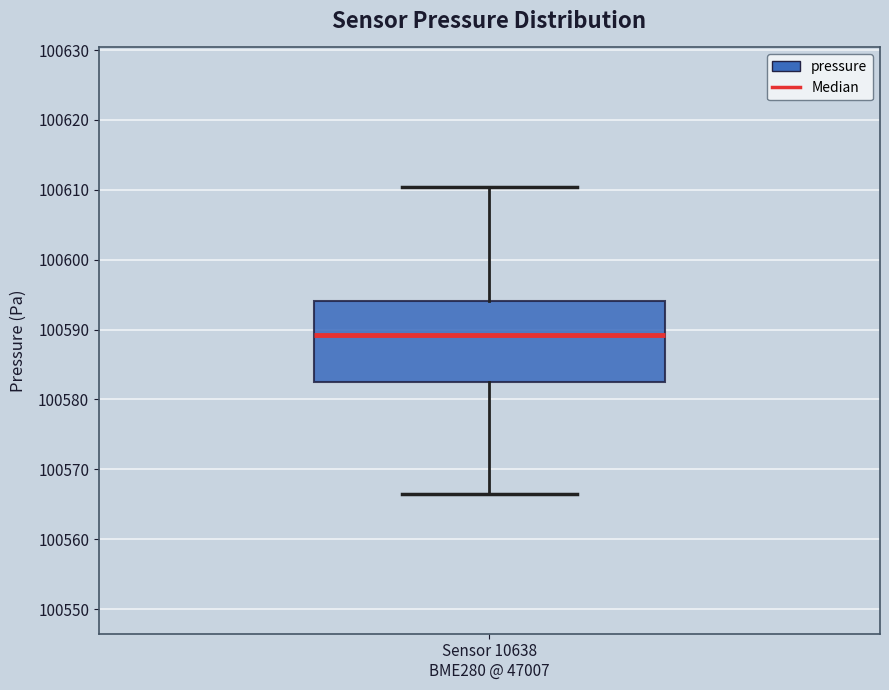

Where does the lower whisker of the box for Sensor 10638 BME280 @ 47007 end on the y-axis? The values are not printed on the chart, so give them approximately, as read against the axis.

100566